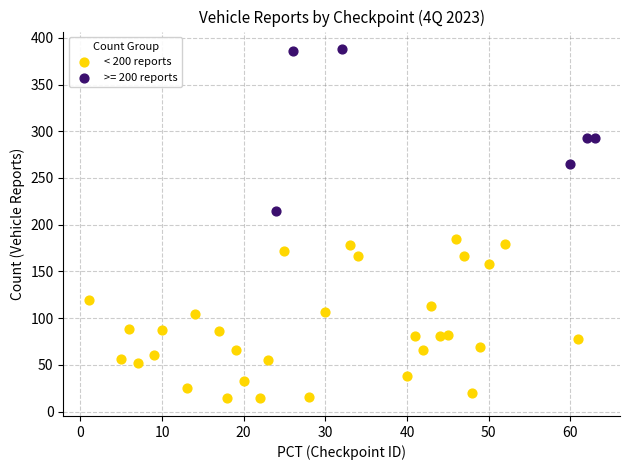

Which series contains the highest Y value?

>= 200 reports